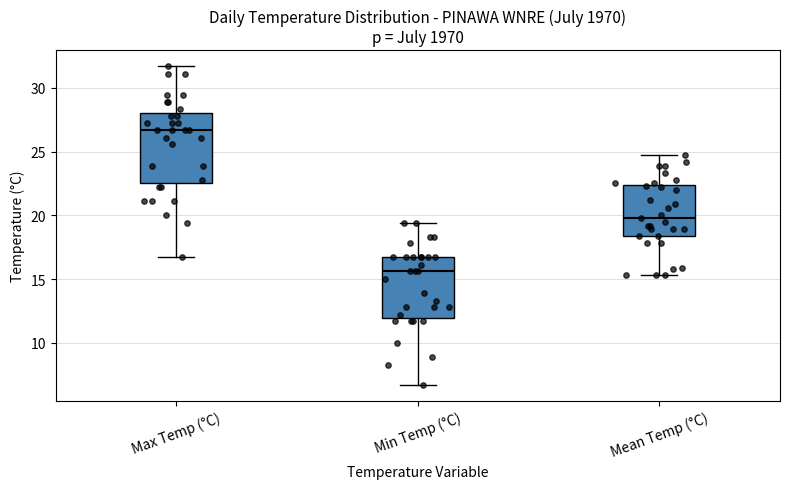

Reading left to right, read every box against the y-axis: the position of its median line, the range the box covers, and the ends of its whiskers. The values are not printed on the chart, so give them approximately, as read against the axis.

Max Temp (°C): median 26.5, box 22.5 to 28.0, whiskers 16.5 to 31.5
Min Temp (°C): median 15.5, box 12.0 to 16.5, whiskers 6.5 to 19.5
Mean Temp (°C): median 20.0, box 18.5 to 22.5, whiskers 15.5 to 24.5